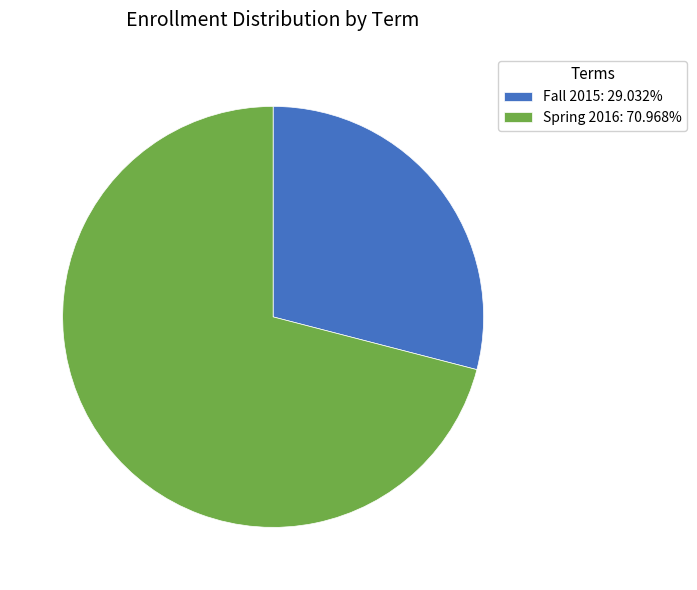

Which category has the smallest portion of the pie?

Fall 2015